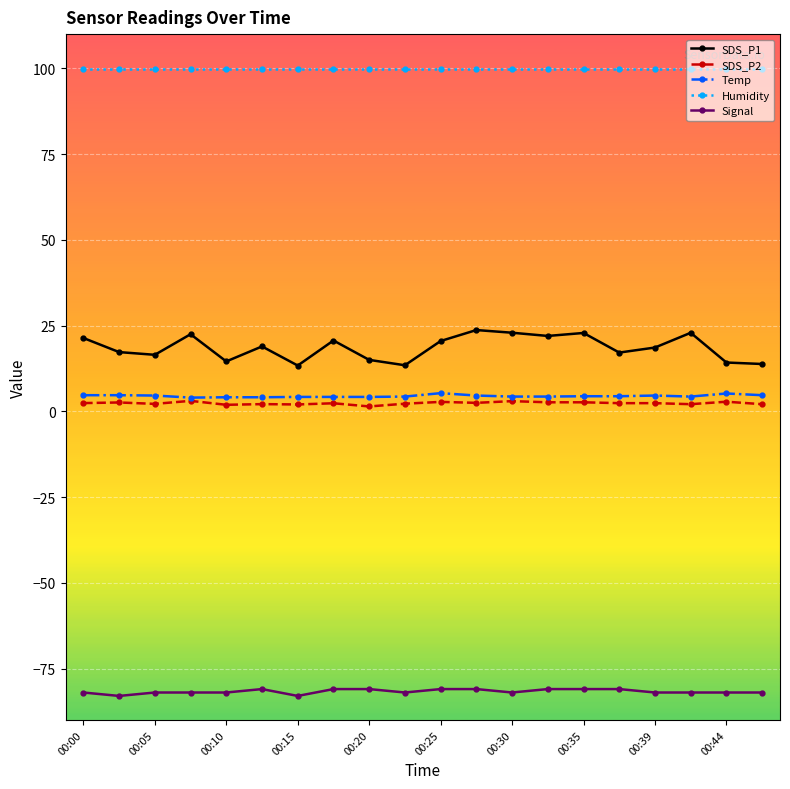

True or false: SDS_P1 has more than 0 points higher than both neighbors.

True